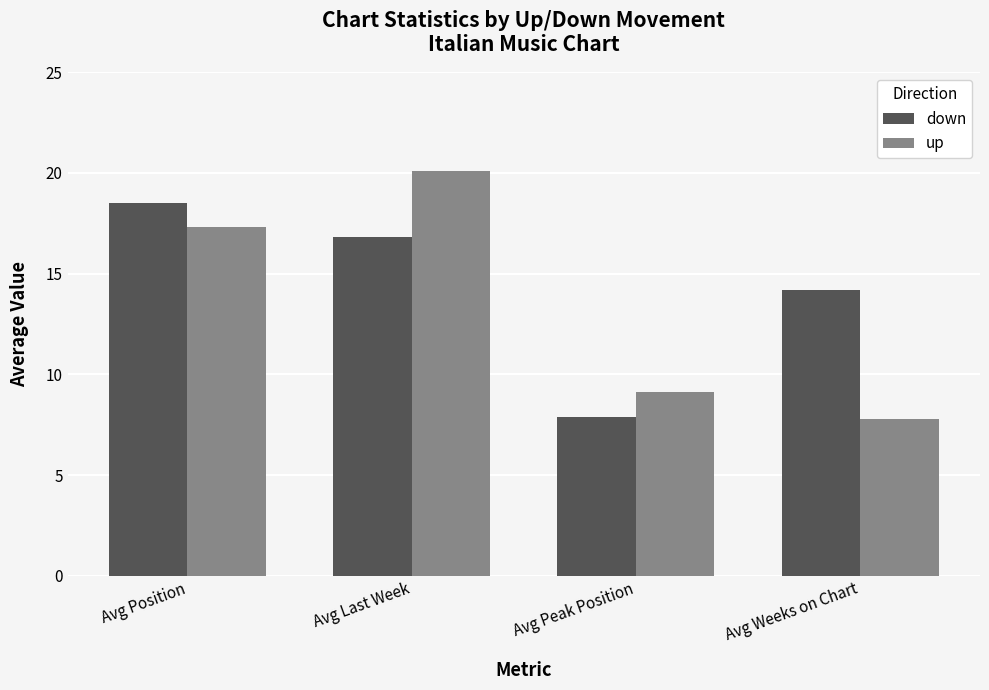

At which label does down reach its peak?

Avg Position